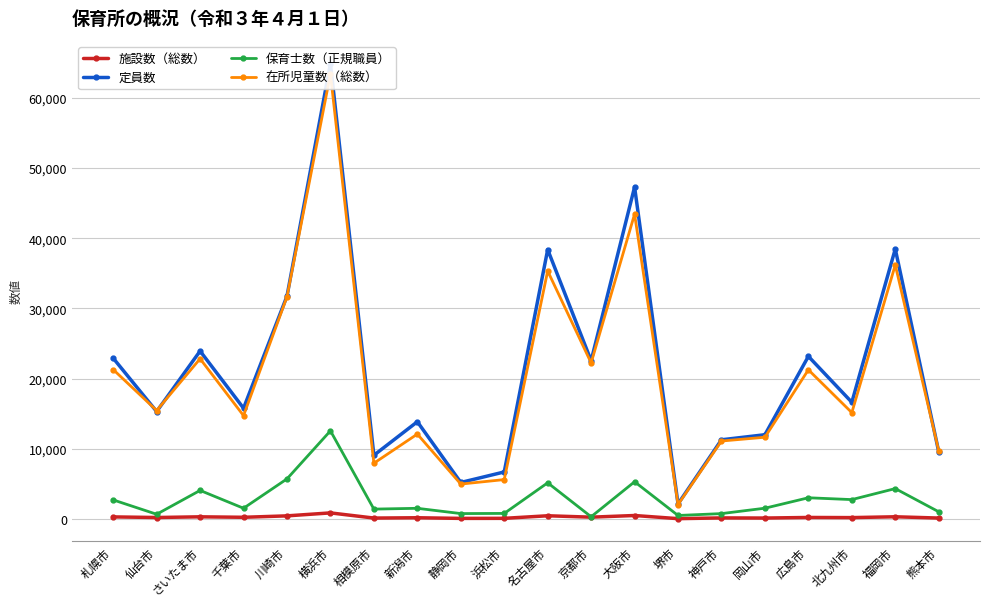

True or false: 施設数（総数） has a value of 18 at 堺市.

True